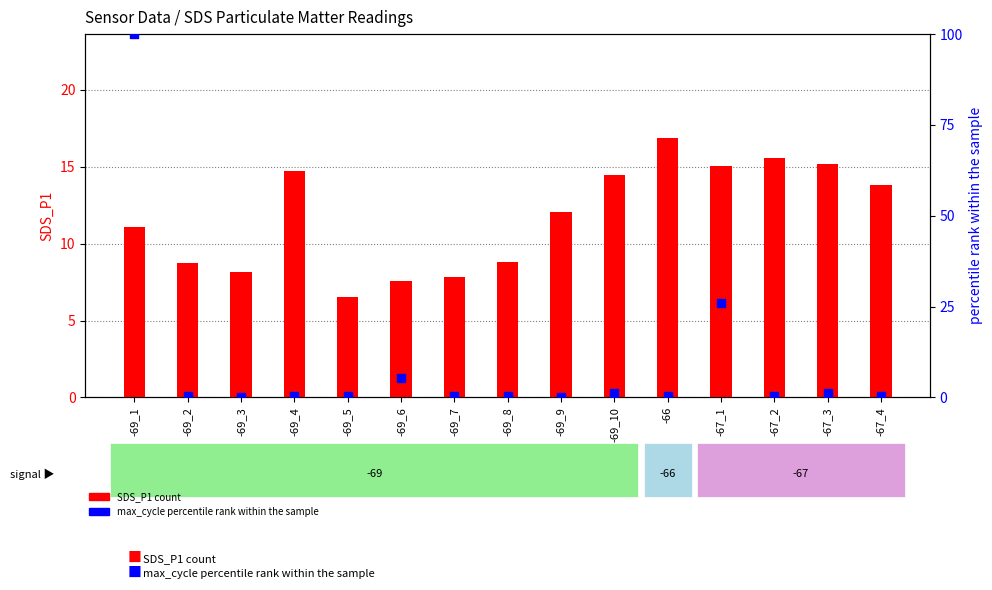

Which series has the widest spread of Y values?

max_cycle percentile